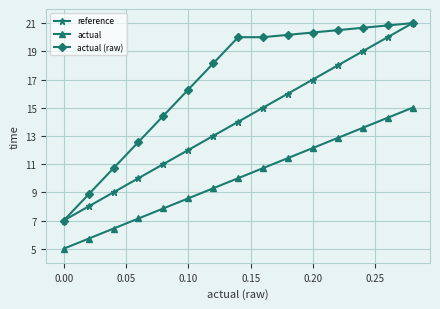

What is the value of the actual point at the 3rd from the left?

6.4